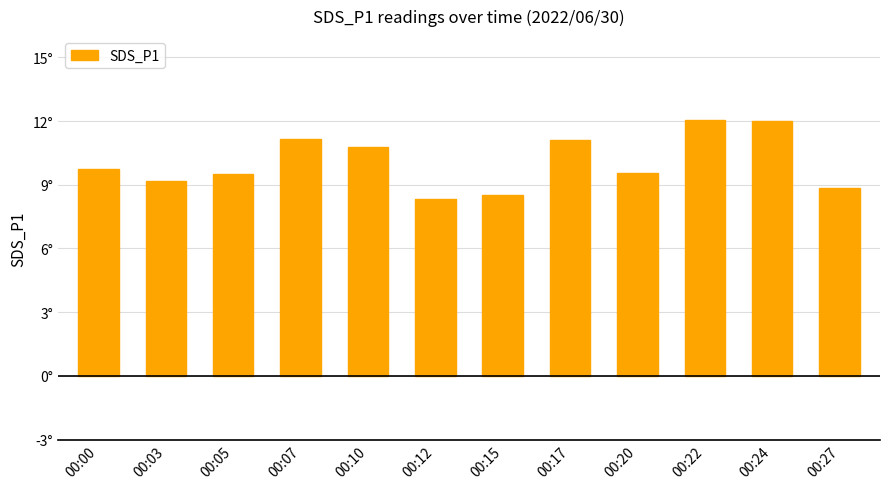

What is the average value?

10.1